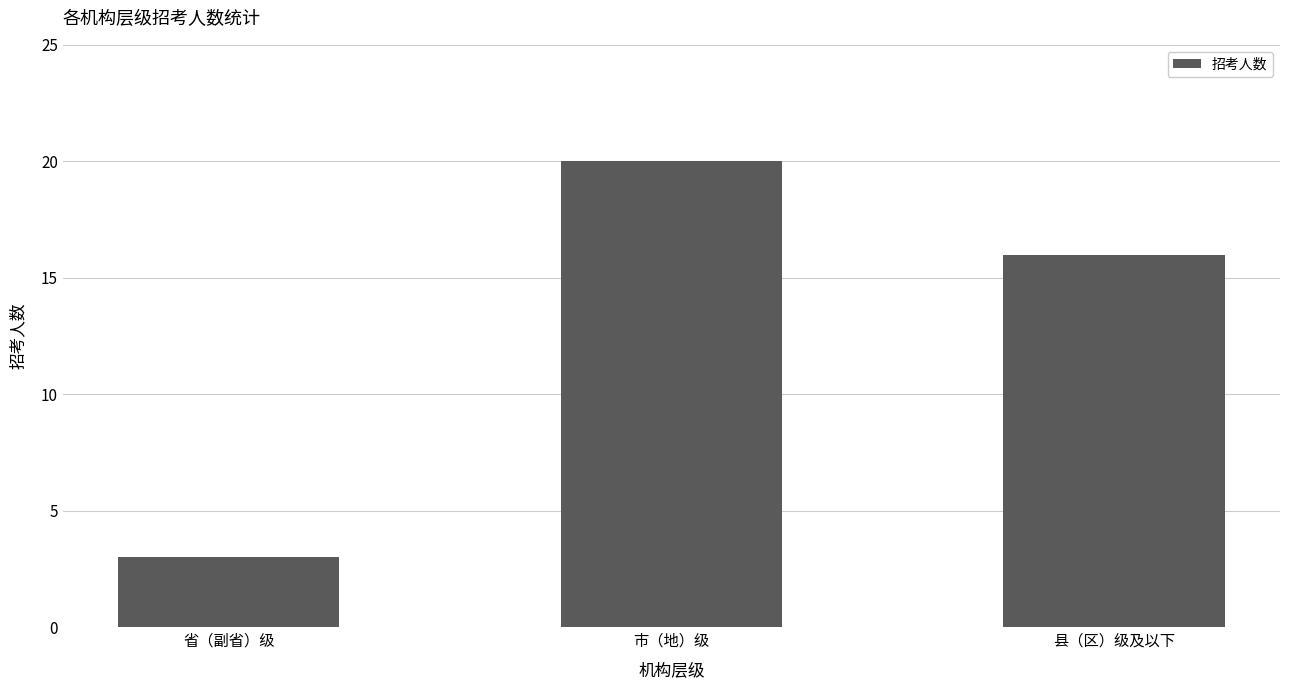

List the labels in order of value, smallest first.

省（副省）级, 县（区）级及以下, 市（地）级